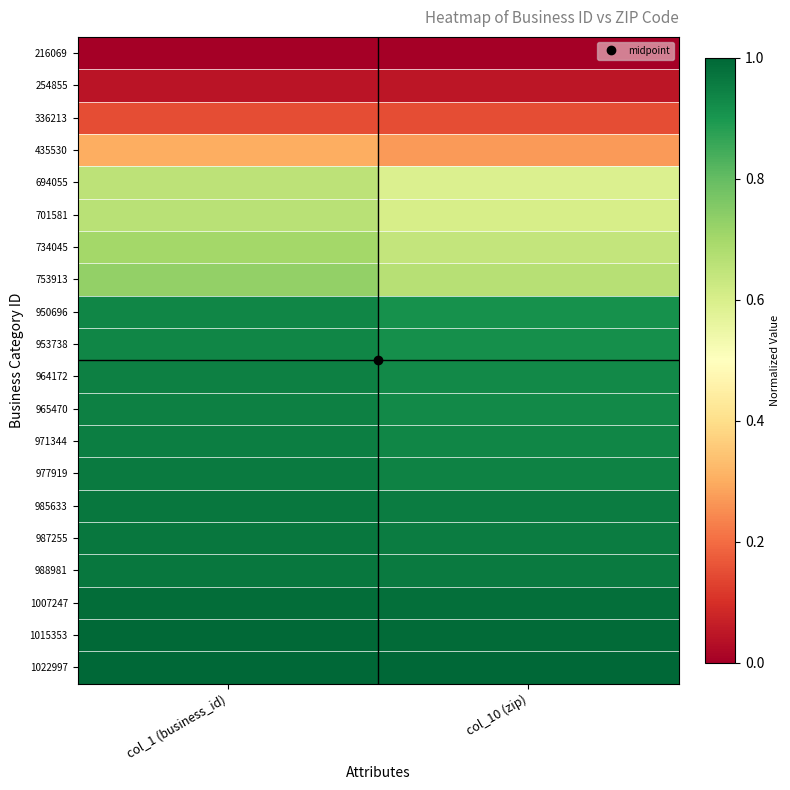

Reading left to right, what are all the values shown in this chart?

216069: col_1 (business_id)=0.0	col_10 (zip)=0.0
254855: col_1 (business_id)=0.0	col_10 (zip)=0.0
336213: col_1 (business_id)=0.2	col_10 (zip)=0.1
435530: col_1 (business_id)=0.3	col_10 (zip)=0.3
694055: col_1 (business_id)=0.7	col_10 (zip)=0.6
701581: col_1 (business_id)=0.7	col_10 (zip)=0.6
734045: col_1 (business_id)=0.7	col_10 (zip)=0.6
753913: col_1 (business_id)=0.7	col_10 (zip)=0.7
950696: col_1 (business_id)=0.9	col_10 (zip)=0.9
953738: col_1 (business_id)=0.9	col_10 (zip)=0.9
964172: col_1 (business_id)=0.9	col_10 (zip)=0.9
965470: col_1 (business_id)=0.9	col_10 (zip)=0.9
971344: col_1 (business_id)=1.0	col_10 (zip)=0.9
977919: col_1 (business_id)=1.0	col_10 (zip)=0.9
985633: col_1 (business_id)=1.0	col_10 (zip)=1.0
987255: col_1 (business_id)=1.0	col_10 (zip)=1.0
988981: col_1 (business_id)=1.0	col_10 (zip)=1.0
1007247: col_1 (business_id)=1.0	col_10 (zip)=1.0
1015353: col_1 (business_id)=1.0	col_10 (zip)=1.0
1022997: col_1 (business_id)=1.0	col_10 (zip)=1.0